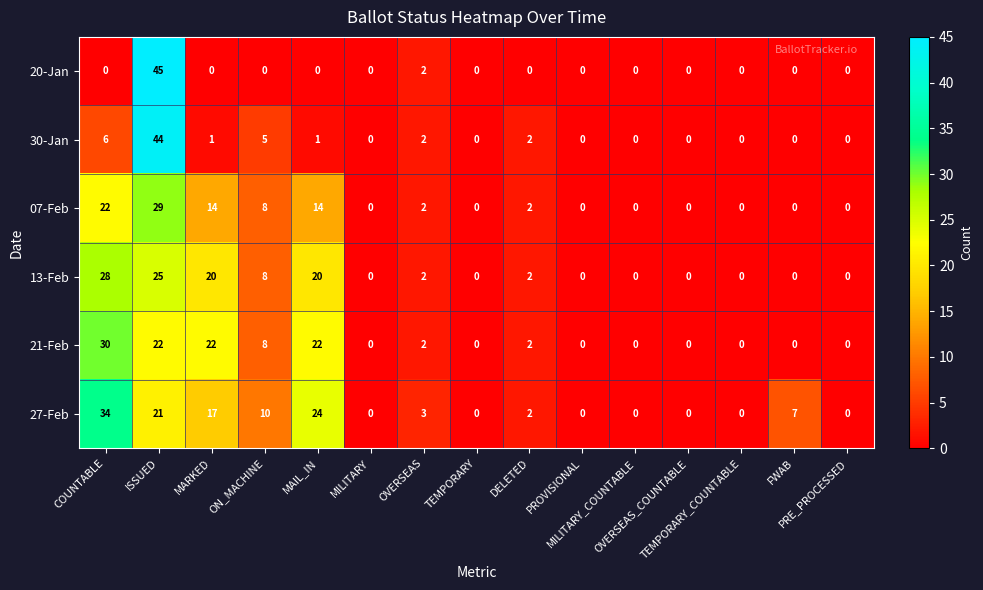

How many values in the 21-Feb series exceed 0?

7